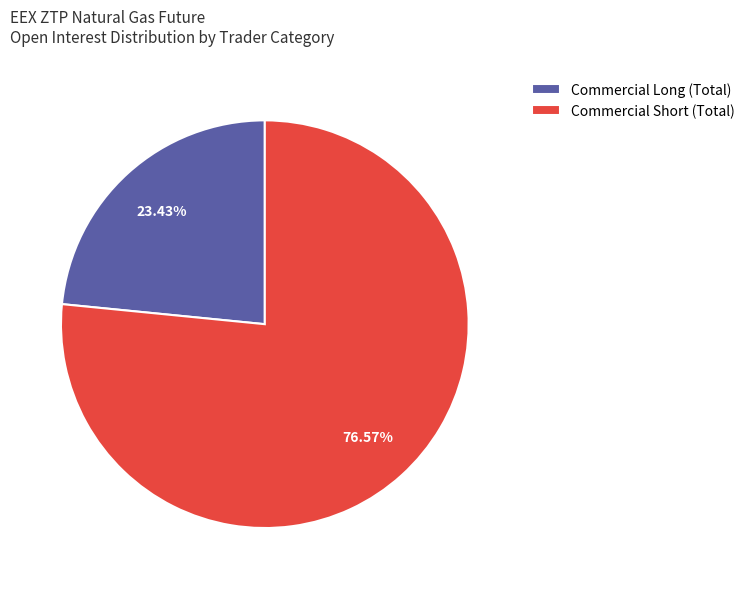

How many segments does this pie chart have?

2